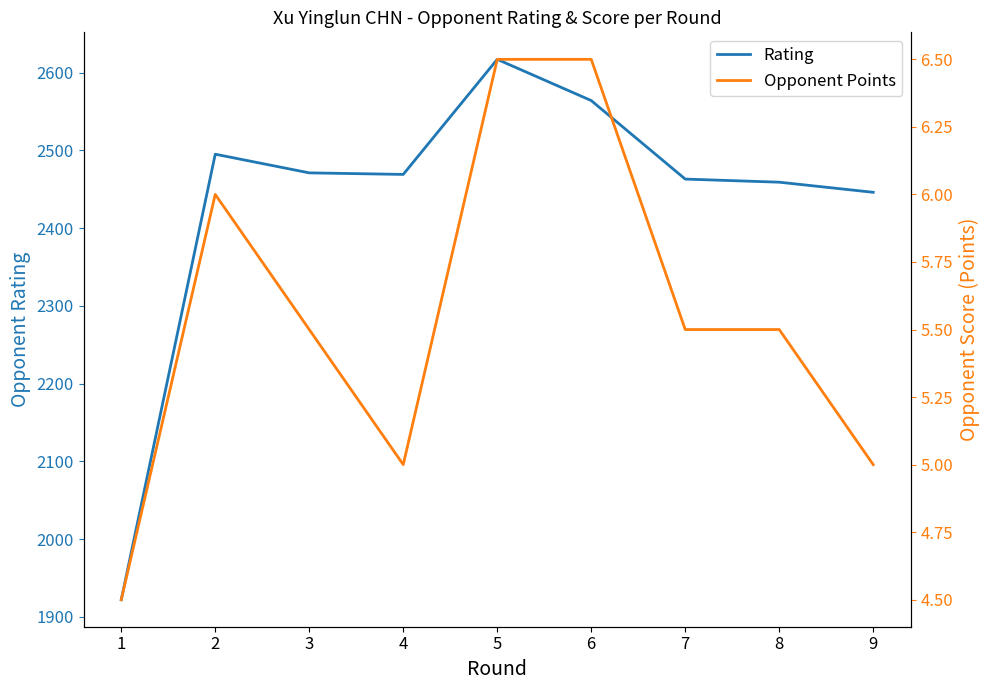

Where is the first local minimum for Rating?

4